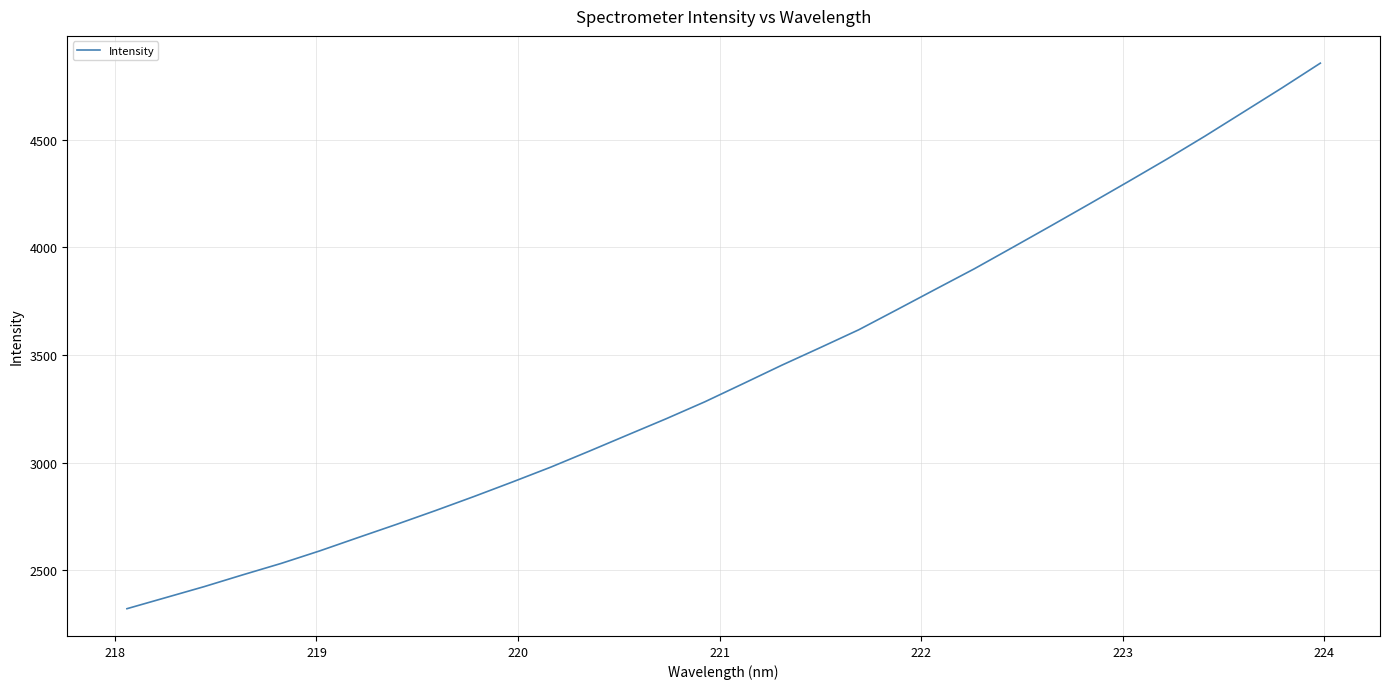

Is this an area chart (filled region under the line)?

No